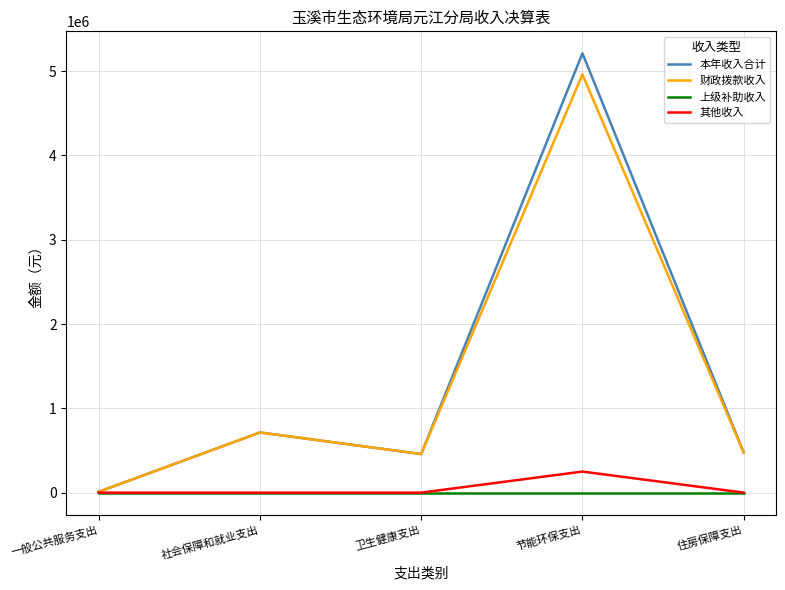

What is the average value of the 其他收入 series?

50000.0